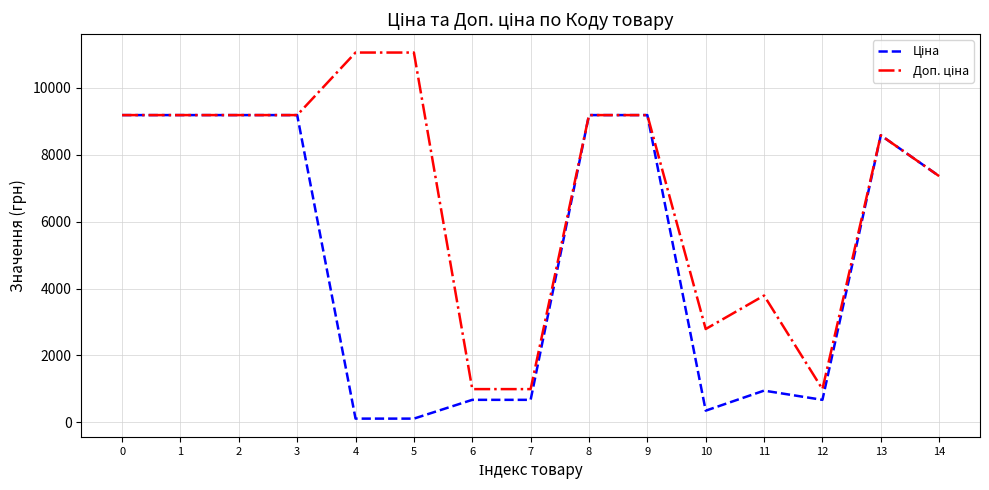

What is the greatest value displayed?

11055.0